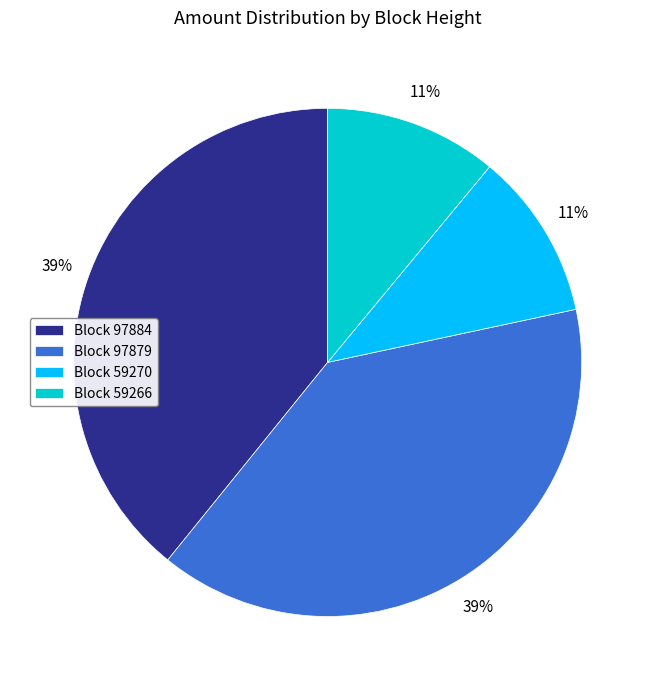

To the nearest percent, what is the average slice percentage?

25%